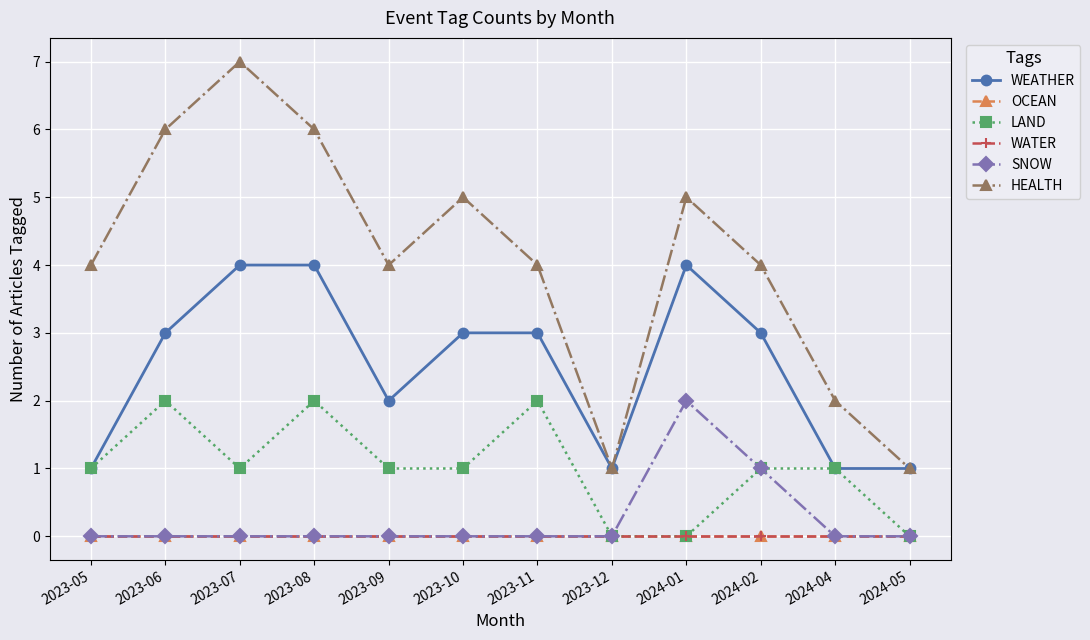

Which series has the largest range (max minus min)?

HEALTH